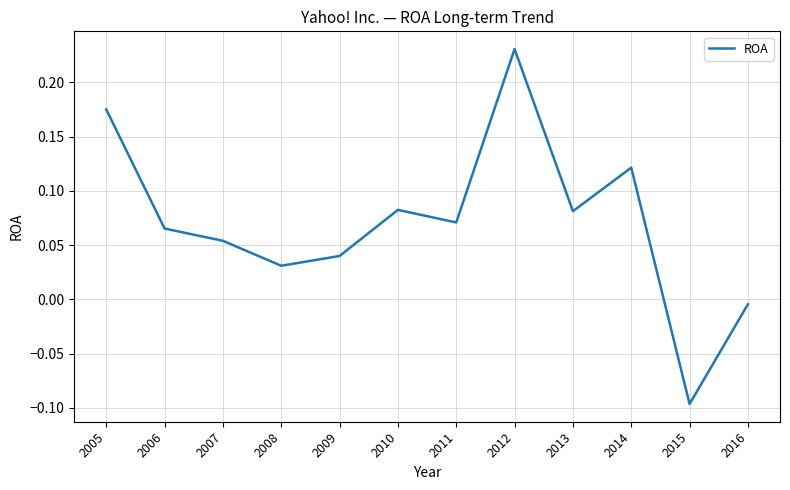

Which label corresponds to the smallest value in the chart?

2015